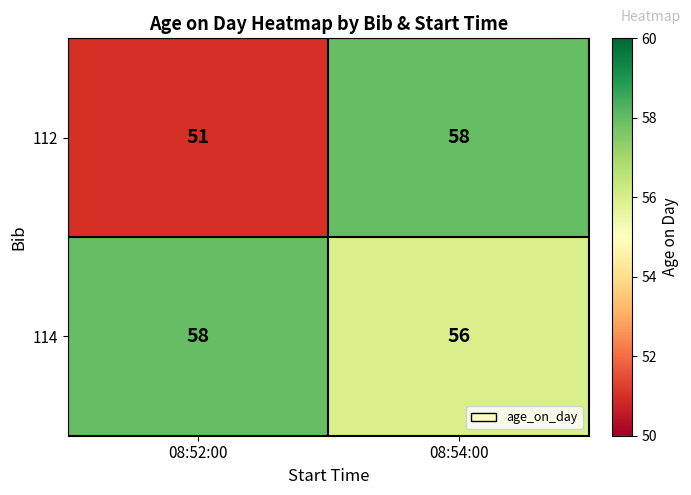

Between 08:52:00 and 08:54:00, which series saw the biggest shift?

112